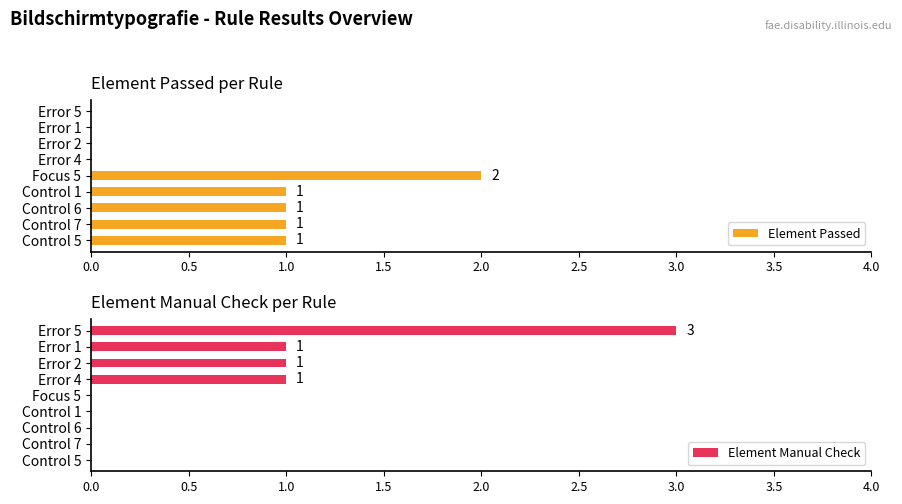

The Element Passed series shows 0 at Error 2. True or false?

True